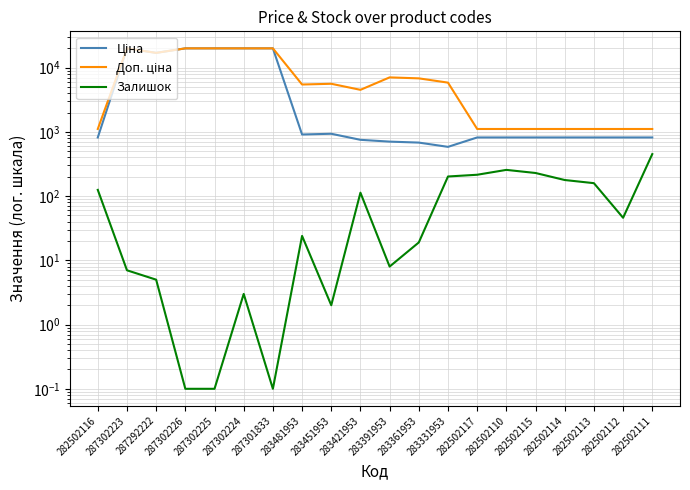

At which label does Ціна first exceed 818?

282502116